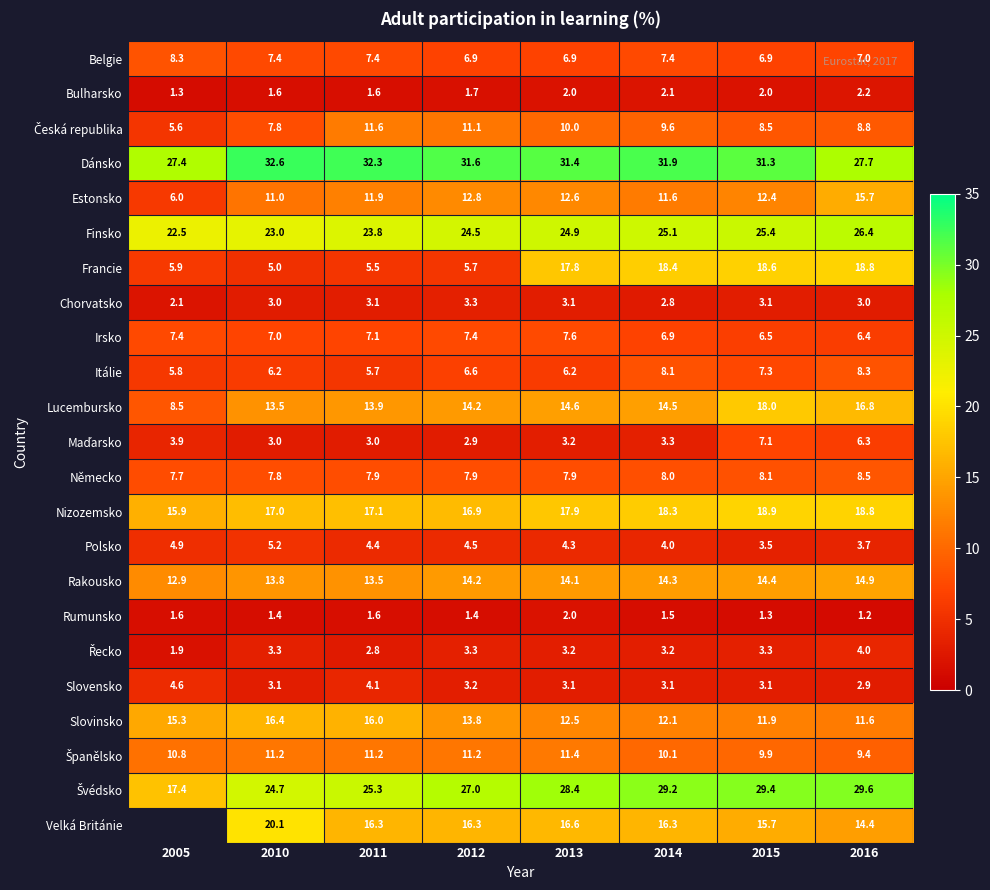

Is the value of Chorvatsko at 2011 greater than the value of Německo at 2014?

No